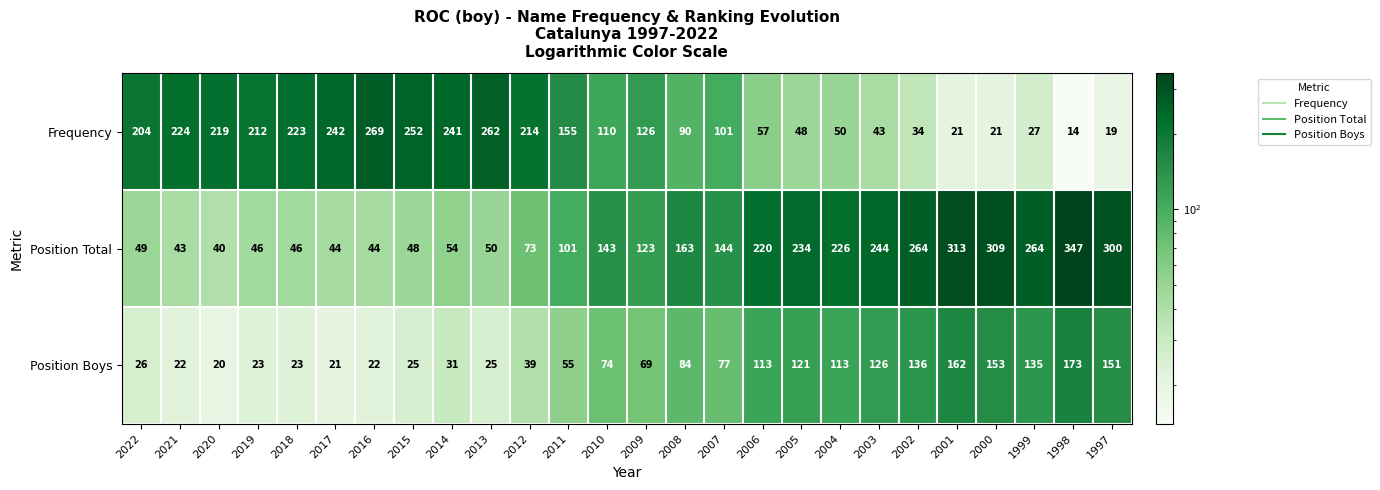

Where is Frequency nearest to the value 141?

2011